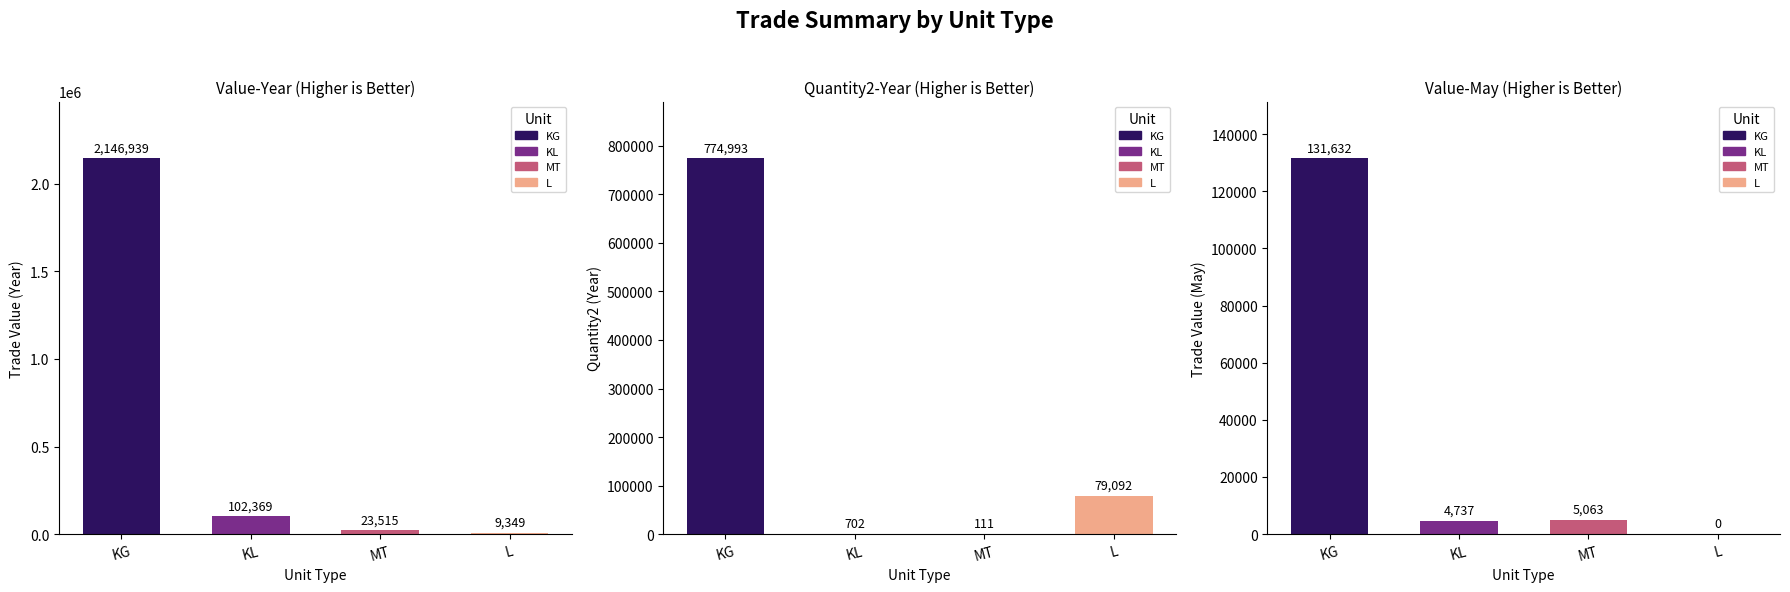

Is the value of Quantity2-Year at KG greater than the value of Value-Year at L?

Yes